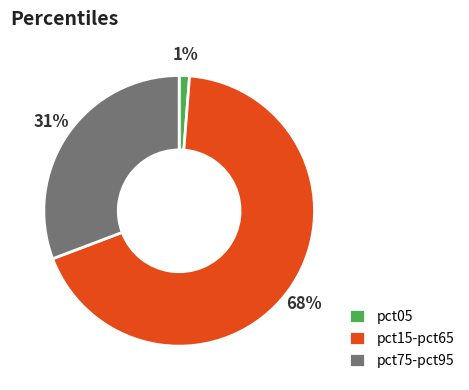

To the nearest percent, what is the average slice percentage?

33%